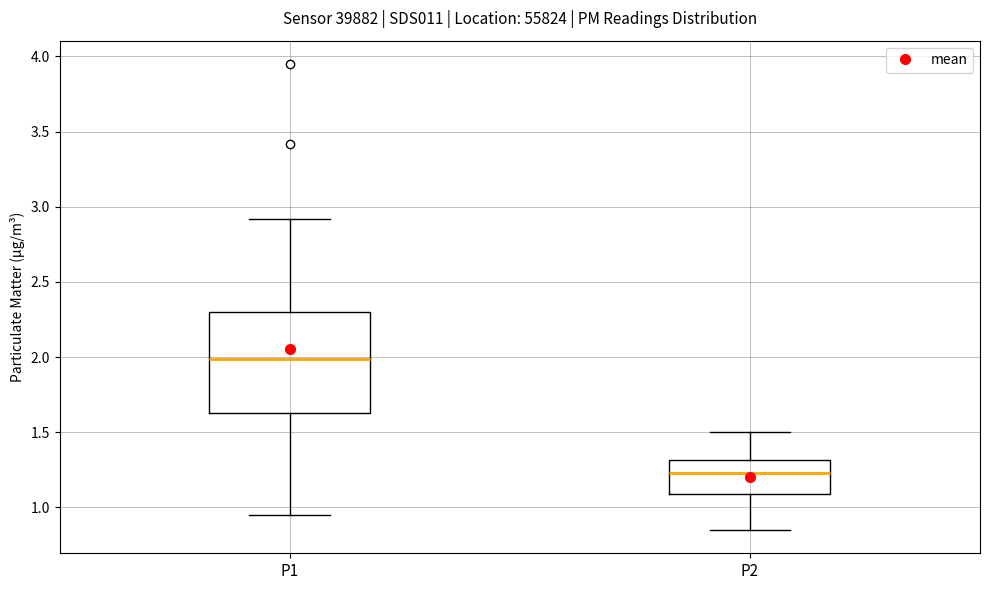

Which box's median line is the highest?

P1